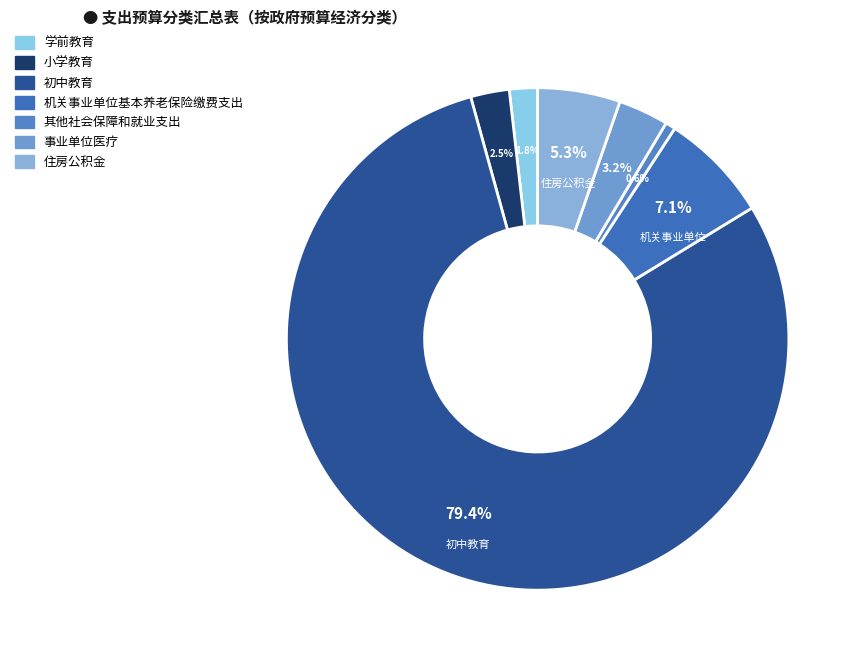

To the nearest percent, what is the average slice percentage?

14%